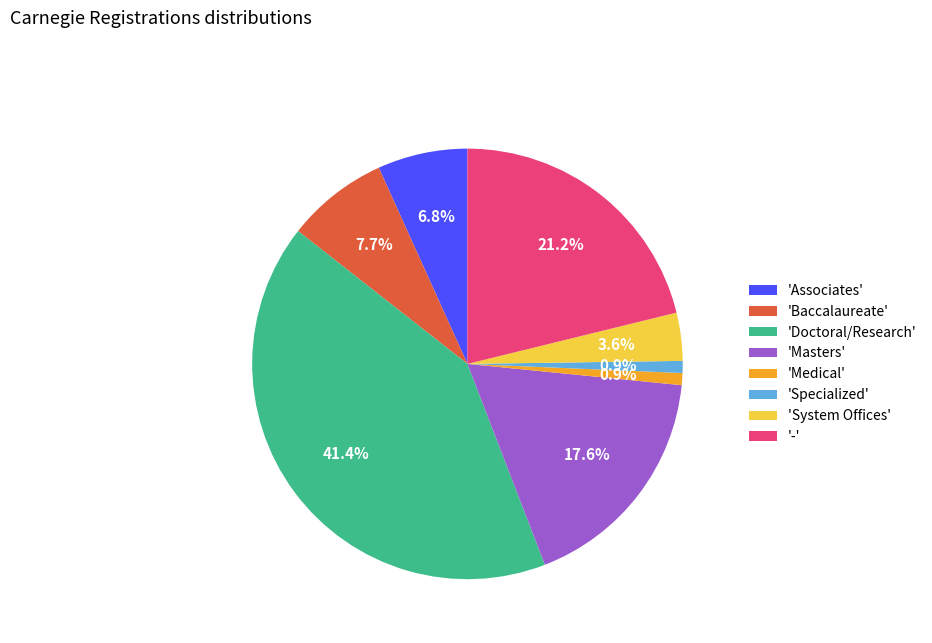

How much of the chart is everything except 'Baccalaureate'?

92.3%